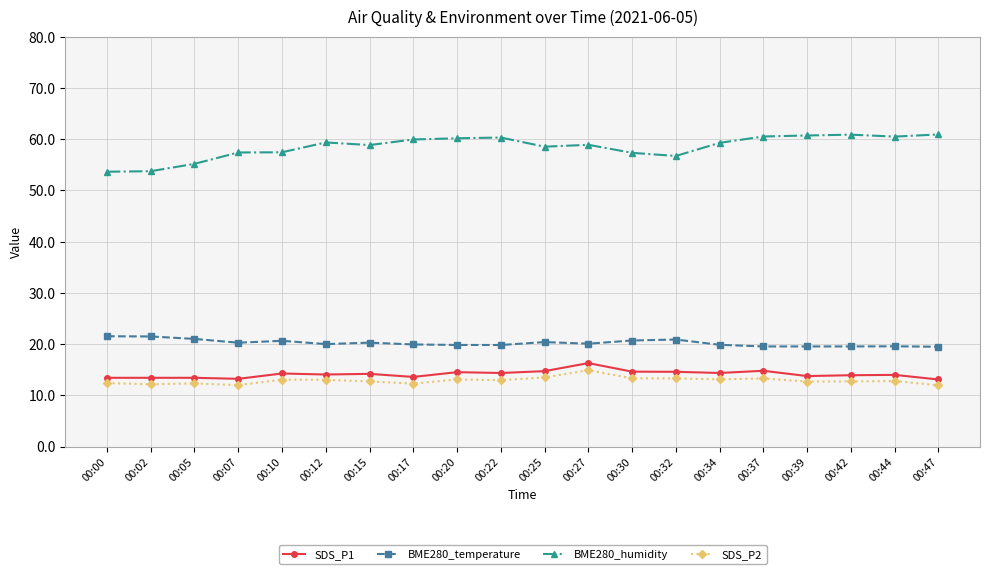

What is the difference between the maximum and minimum values in the SDS_P1 series?

3.2